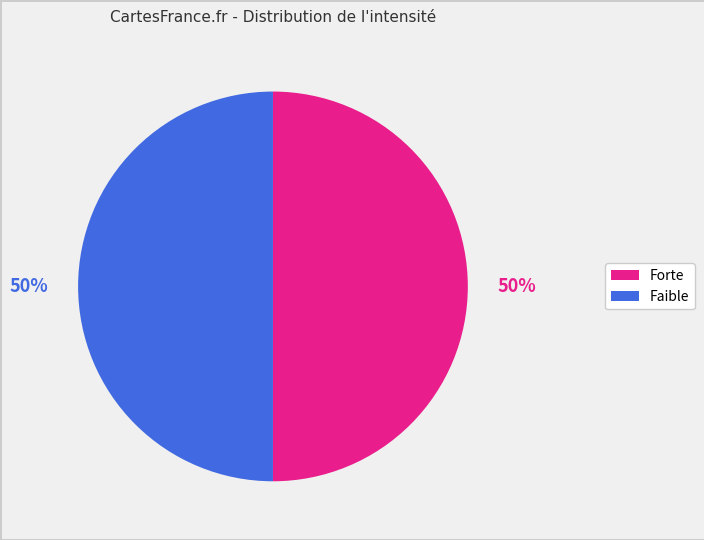

To the nearest percent, what is the average slice percentage?

50%